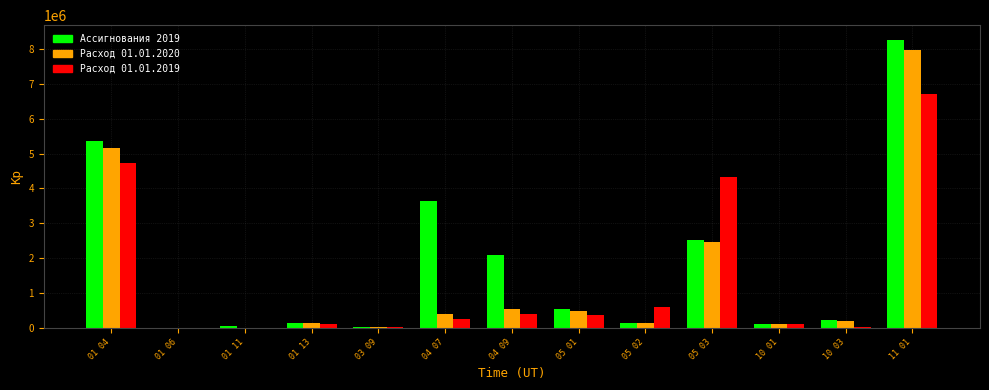

At which category does the chart reach its peak across all series?

11 01